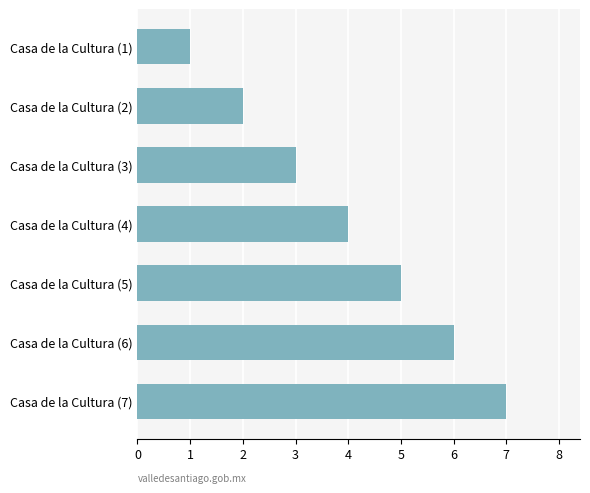

What is the difference between the second highest and minimum values?

5